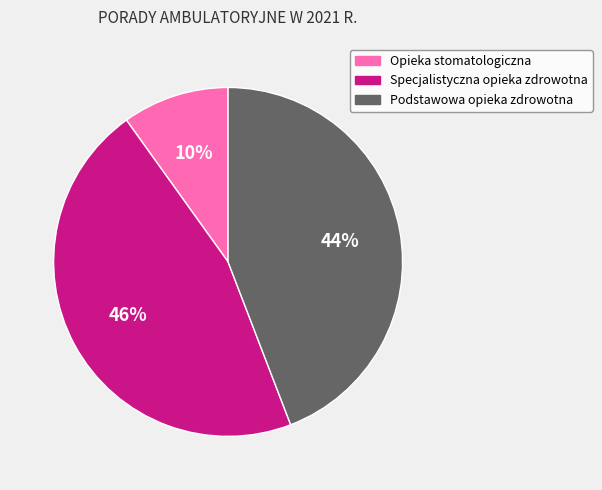

To the nearest percent, what percentage of the pie is Specjalistyczna opieka zdrowotna?

46%